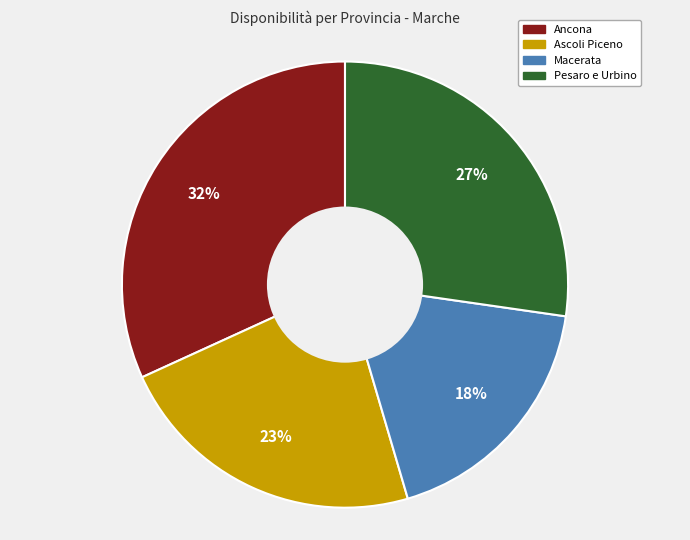

Which category has the smallest portion of the pie?

Macerata